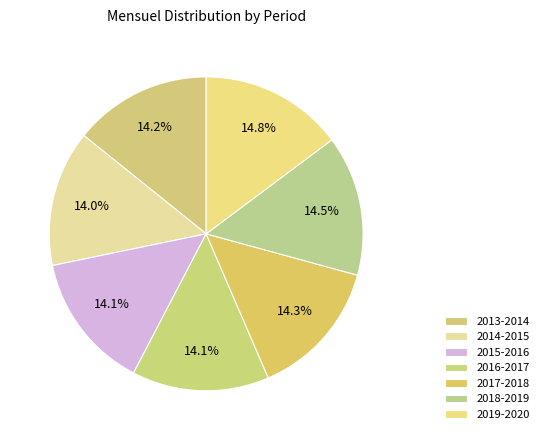

How many segments does this pie chart have?

7